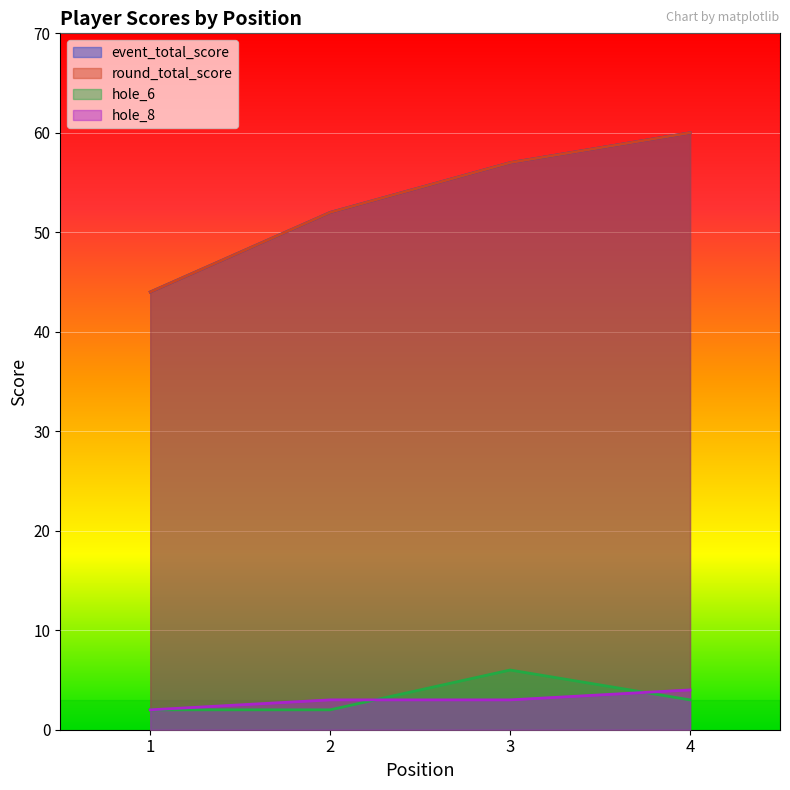

At 3, list the series in order from smallest to largest.

hole_8, hole_6, event_total_score, round_total_score